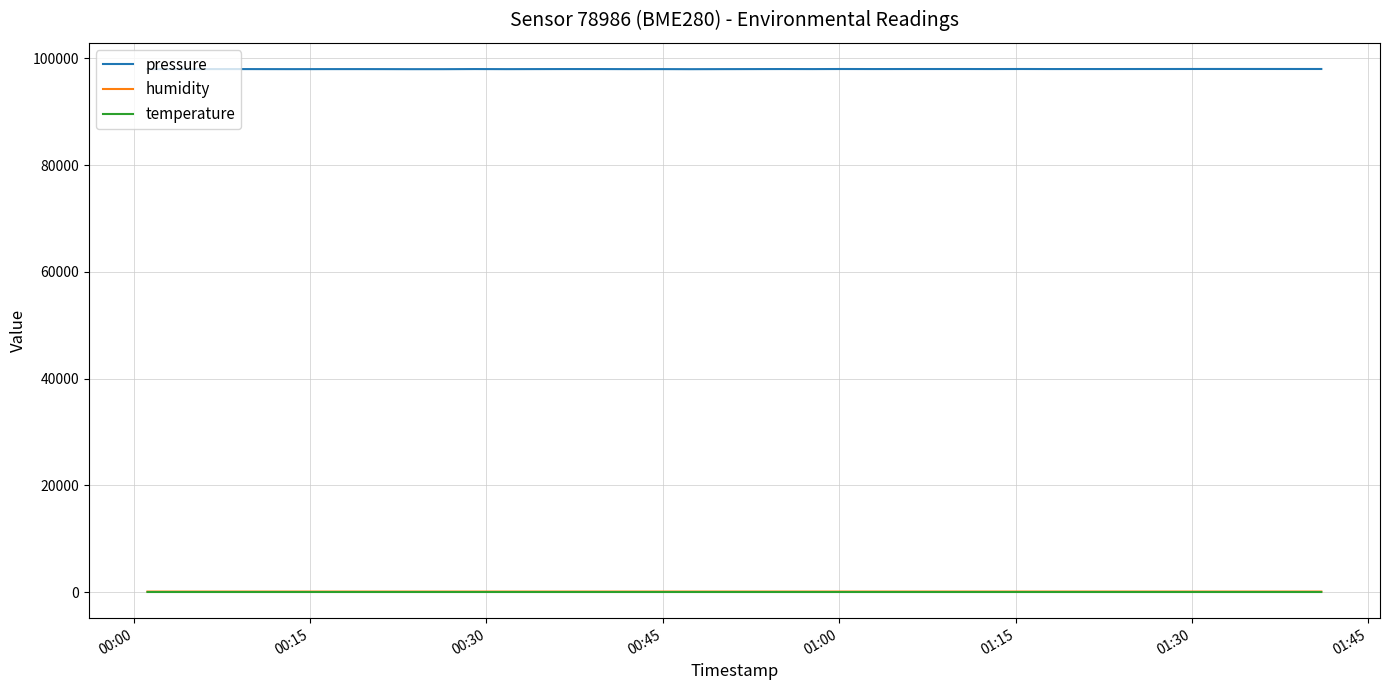

Which series has the largest total across all categories?

pressure